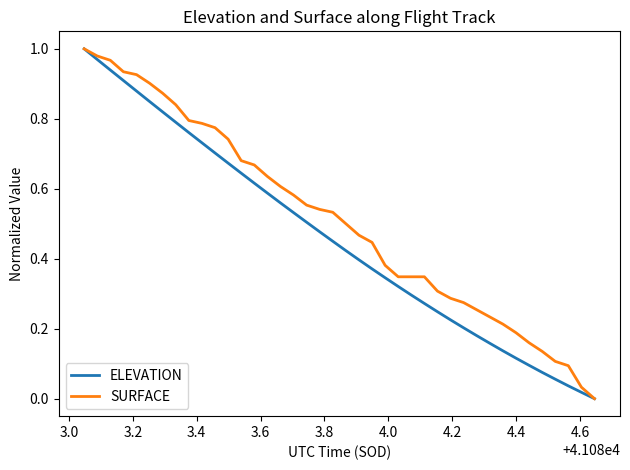

List the series in order of their overall mean, highest first.

SURFACE, ELEVATION